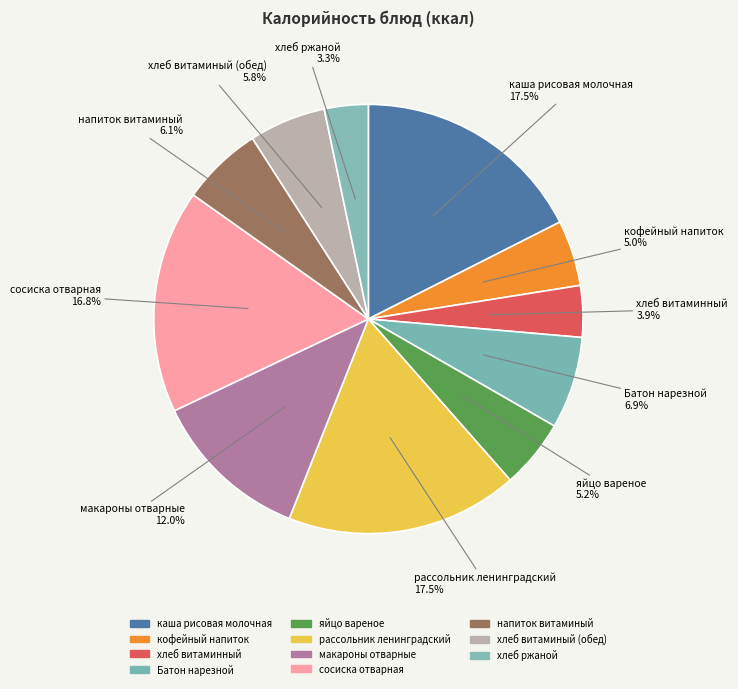

What percentage is NOT represented by каша рисовая молочная?

82.5%